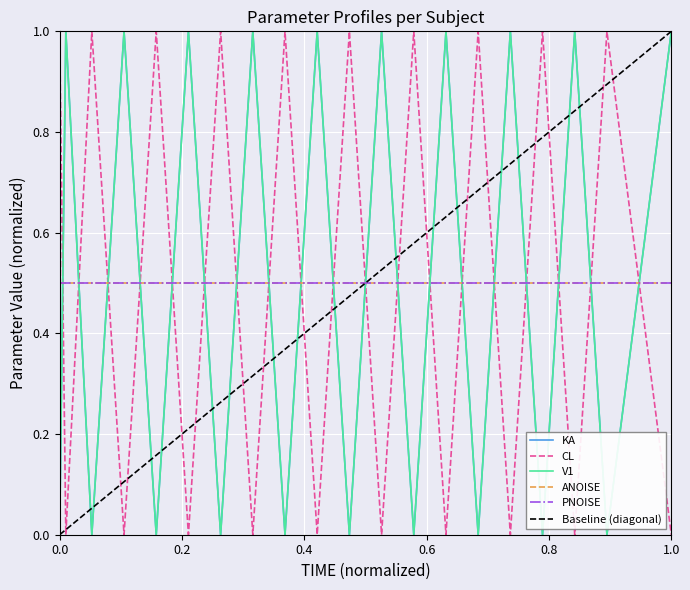

After their last crossing, which series has the higher values: V1 or CL?

V1